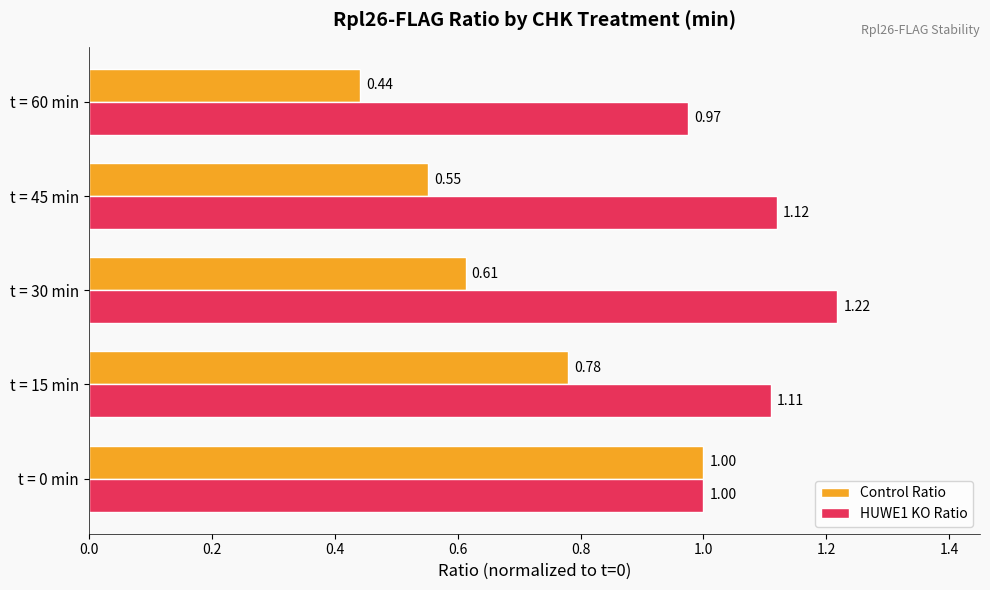

What is the sum of all HUWE1 KO Ratio values?

5.4